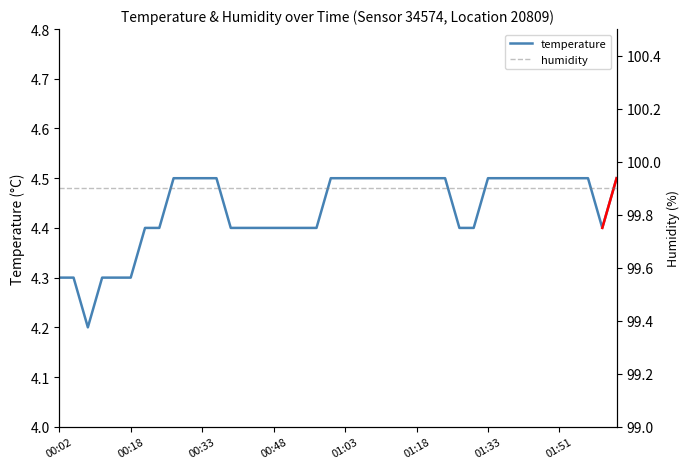

How many lines are shown in the chart?

2